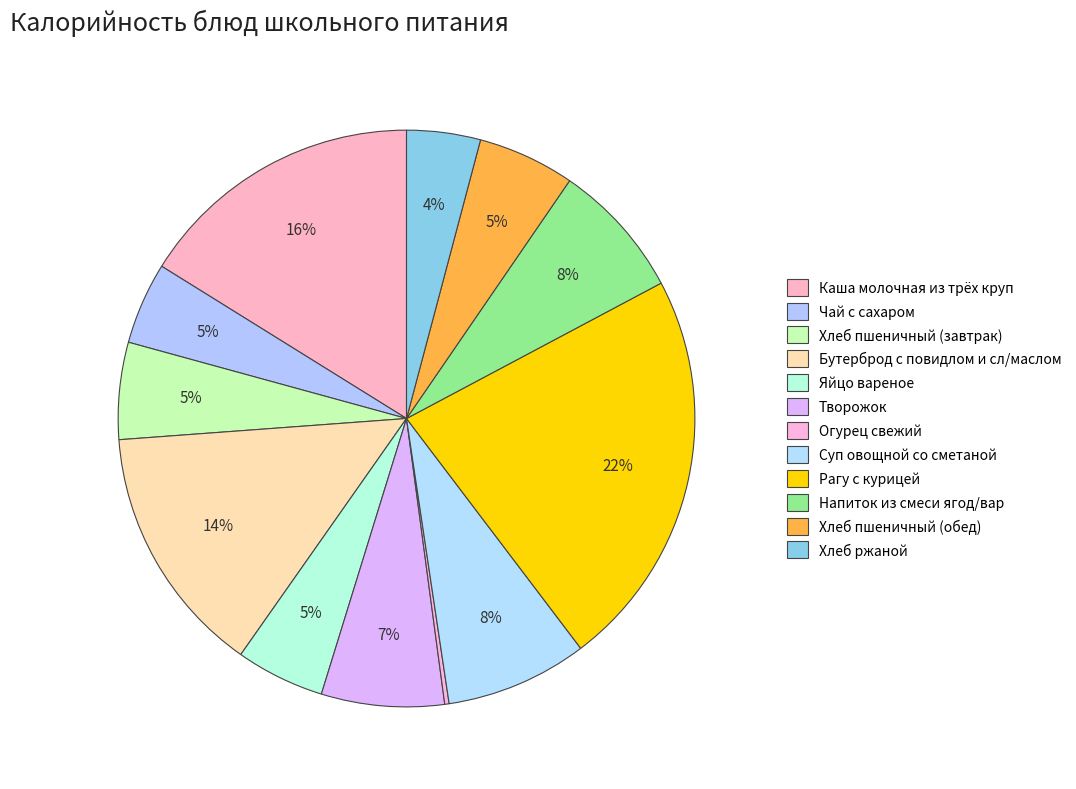

What portion of the pie excludes Яйцо вареное?

95.0%